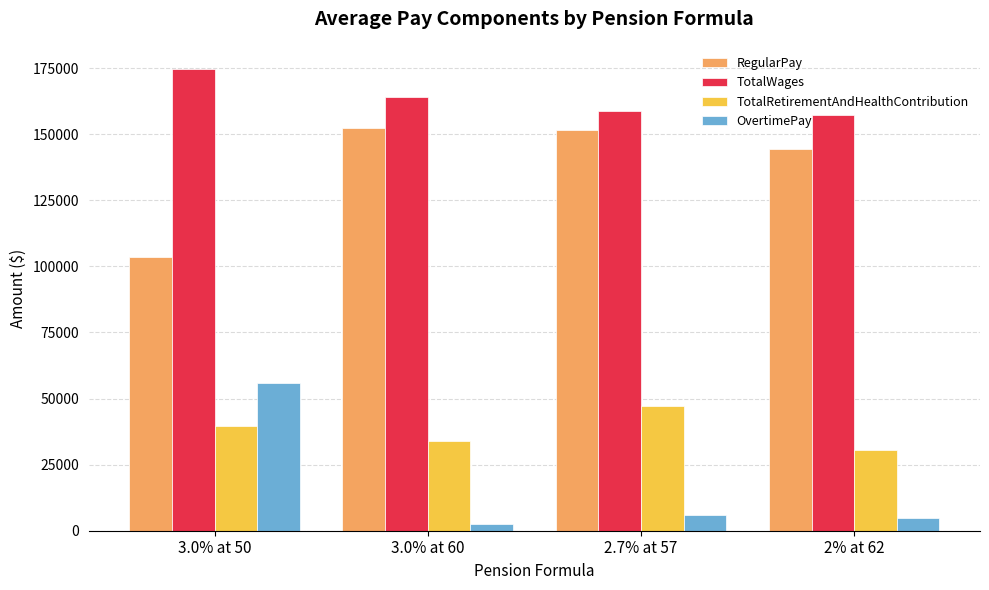

At which label does RegularPay reach its minimum?

3.0% at 50